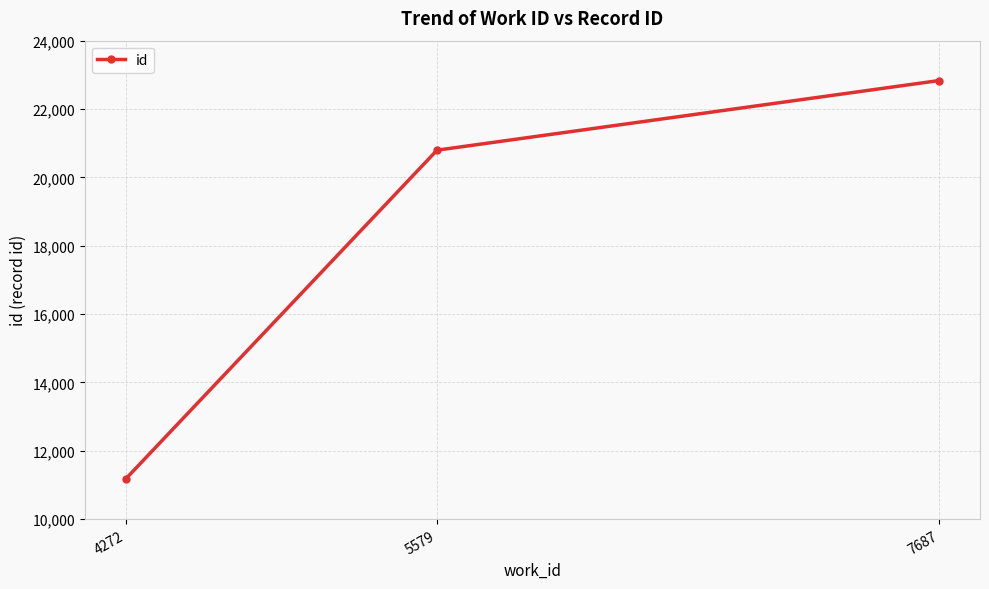

Rank the categories by value from lowest to highest.

4272, 5579, 7687